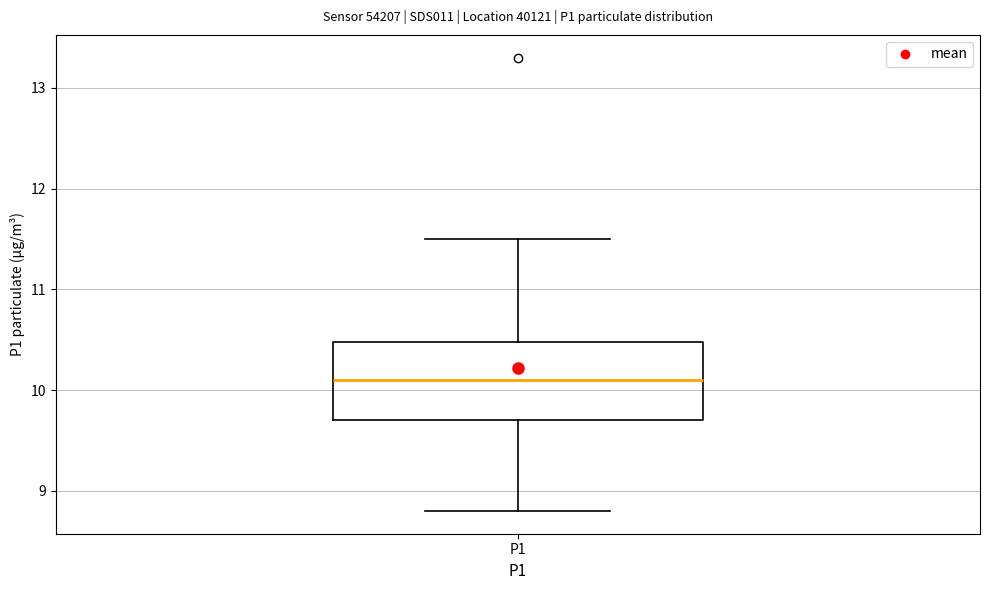

Transcribe this box plot: give where the median line is, the range the box spans, and where the two whiskers end, as read against the y-axis. The values are not printed on the chart, so give them approximately, as read against the axis.

median 10.1, box 9.7 to 10.5, whiskers 8.8 to 11.5